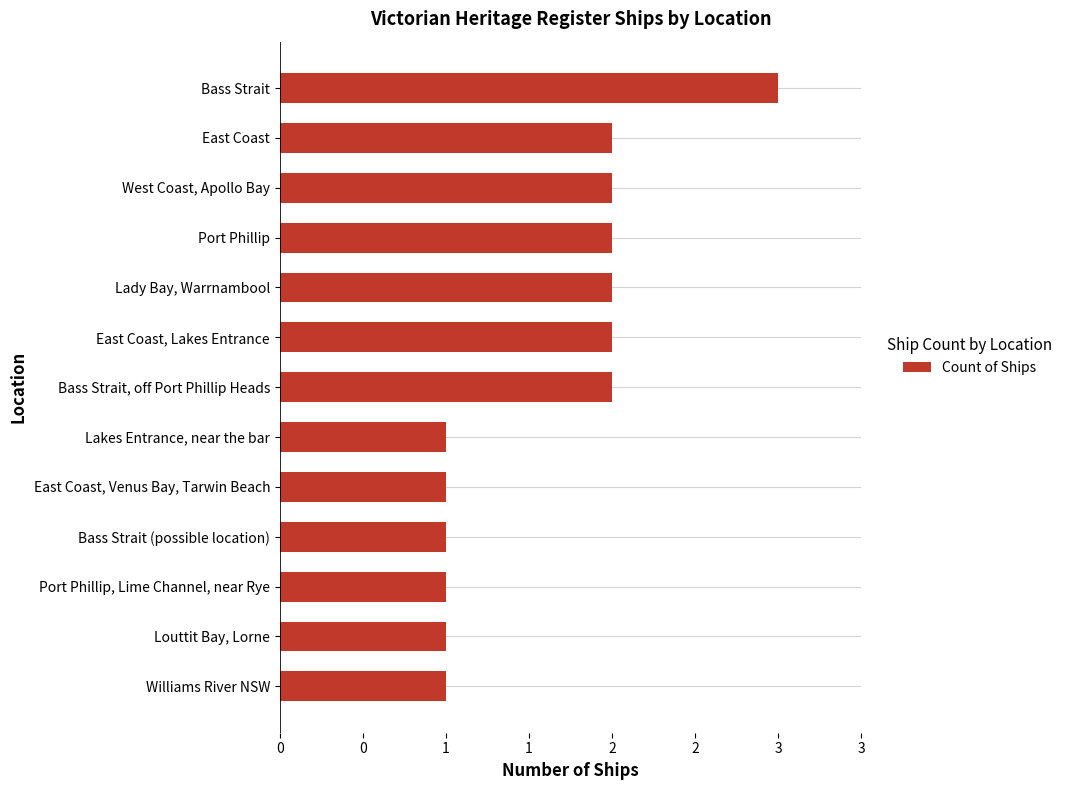

Does the chart contain any negative values?

No